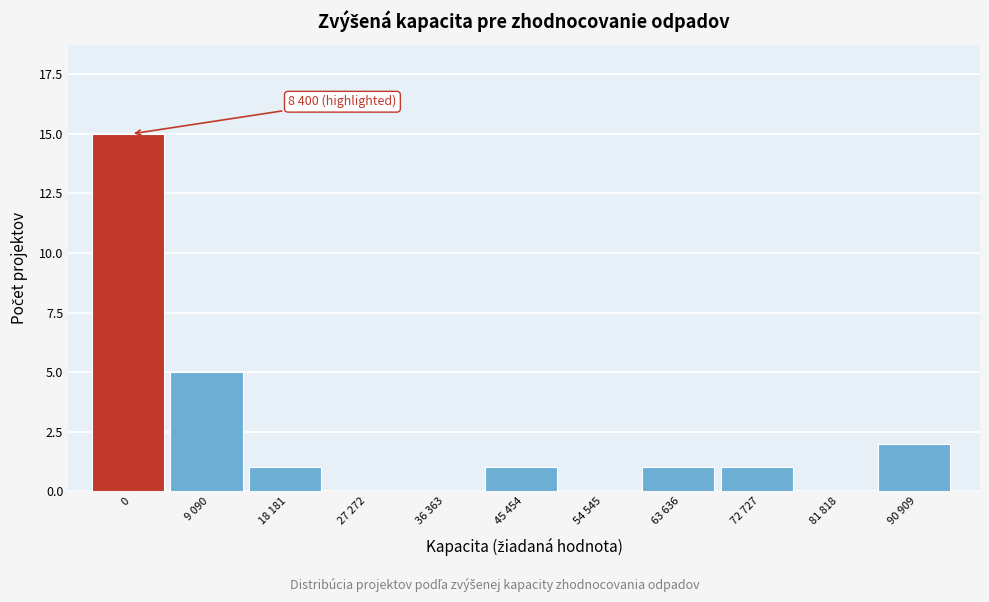

Reading left to right, transcribe all the data shown in this chart.

0=15	9 090=5	18 181=1	27 272=0	36 363=0	45 454=1	54 545=0	63 636=1	72 727=1	81 818=0	90 909=2